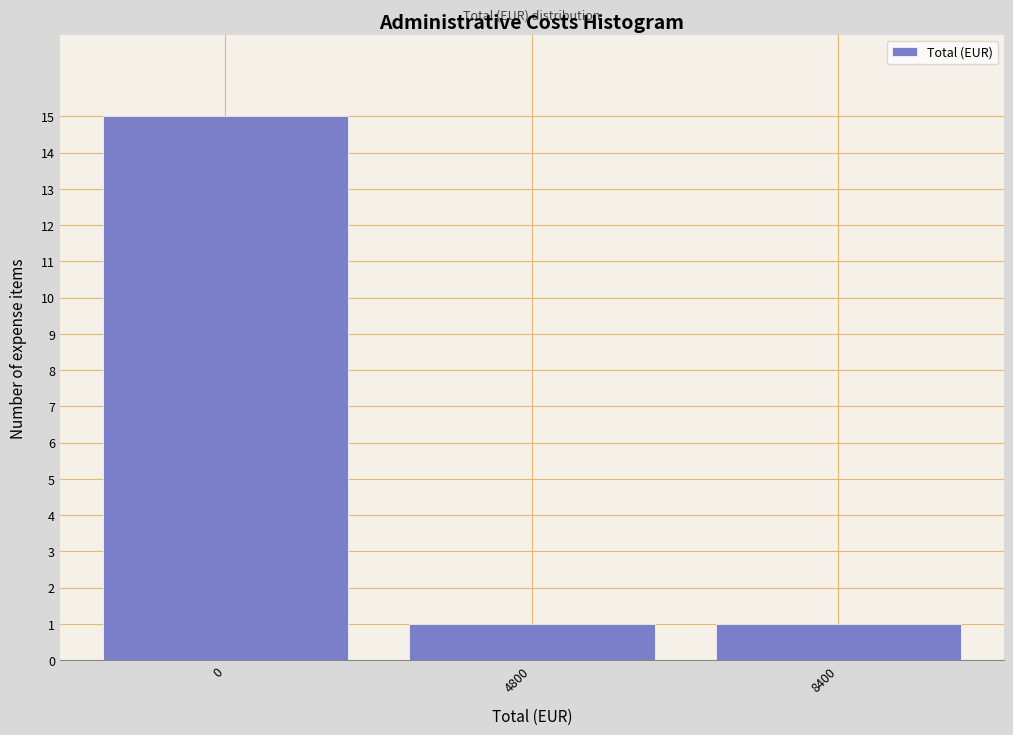

Reading left to right, transcribe all the data shown in this chart.

15	1	1